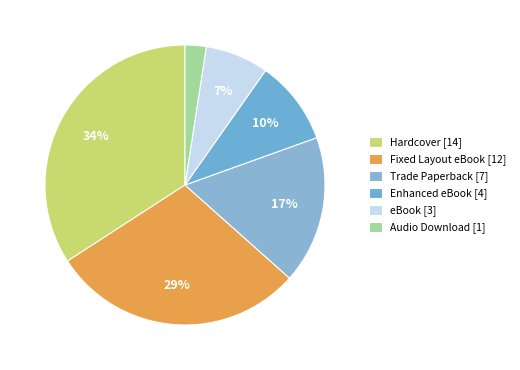

What percentage is the eBook [3] slice, to the nearest percent?

7%